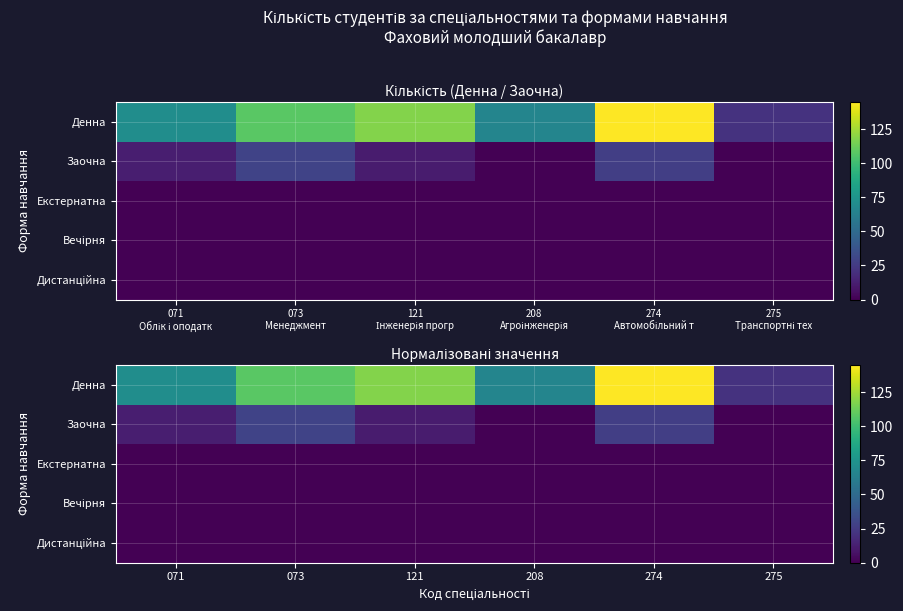

At how many categories does at least one series exceed 8?

6